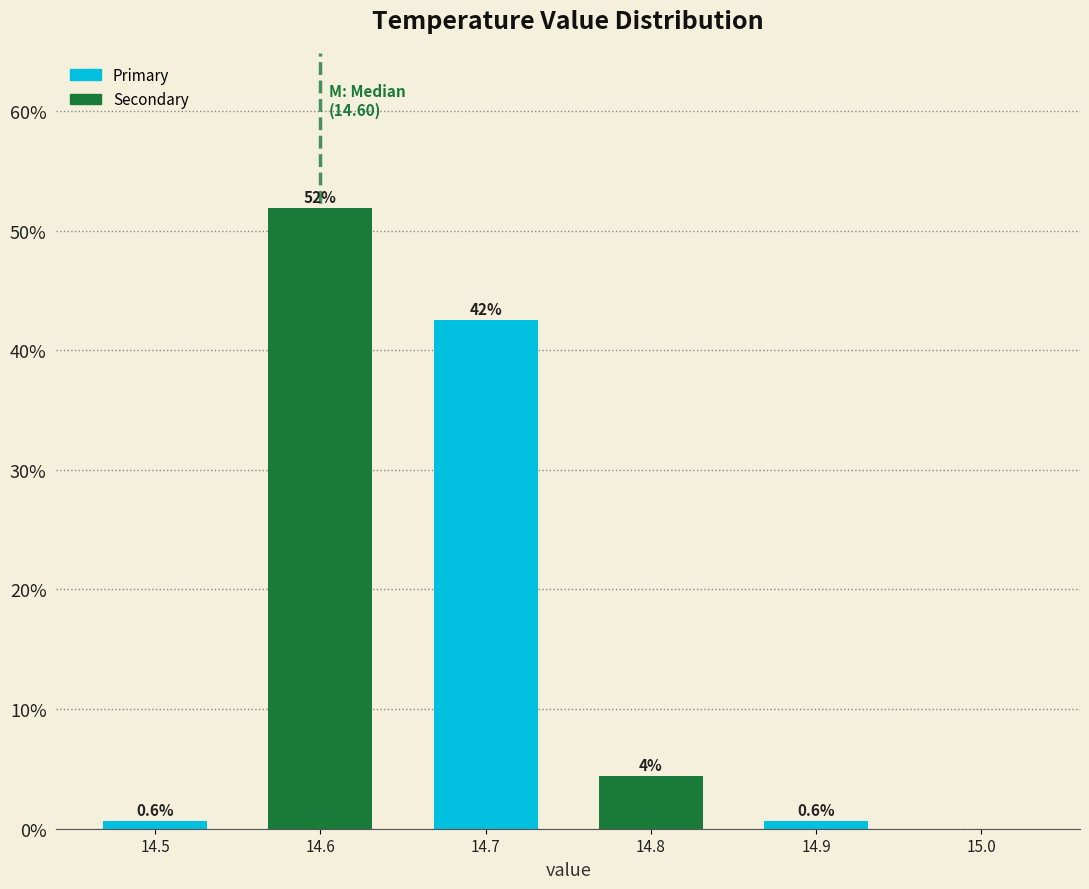

Over which range of the x-axis is the bar tallest?

14.55 to 14.65